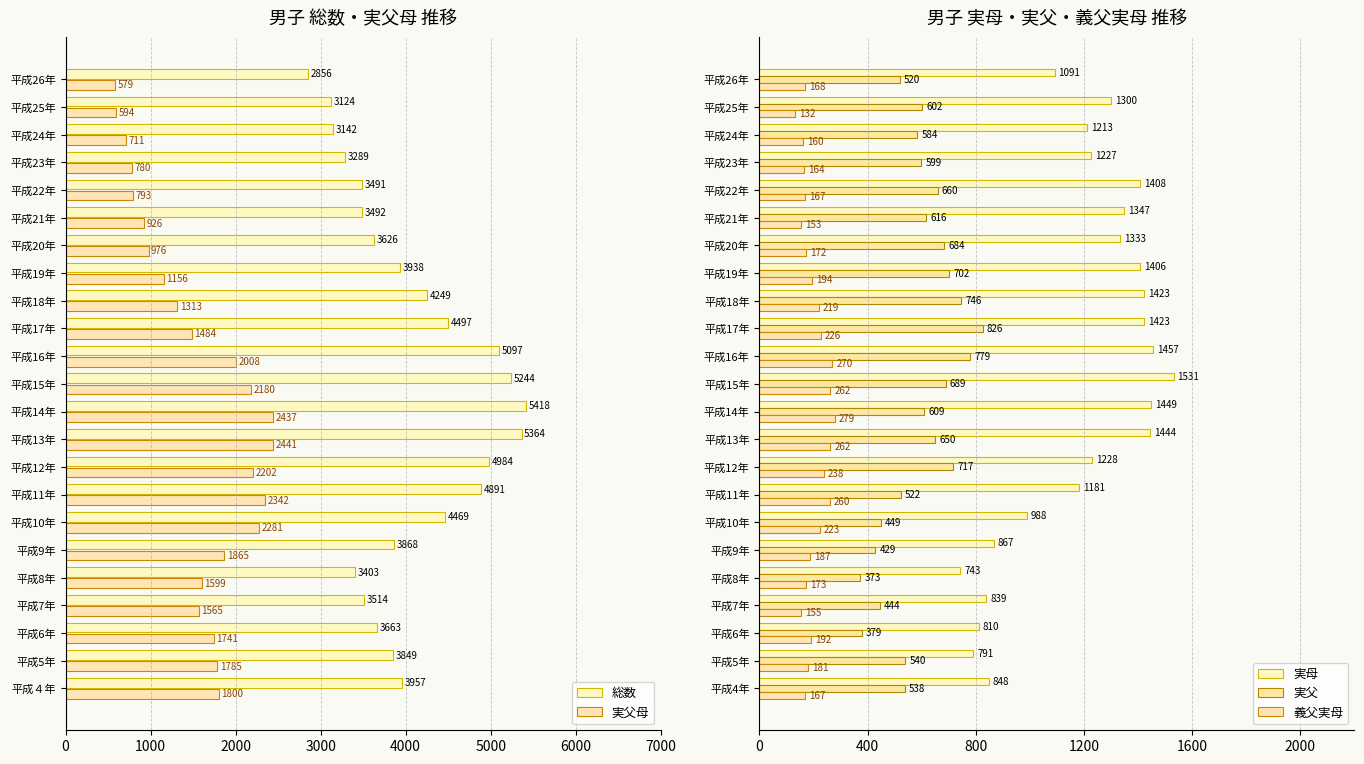

How many values in the 総数 series are below 3868?

11